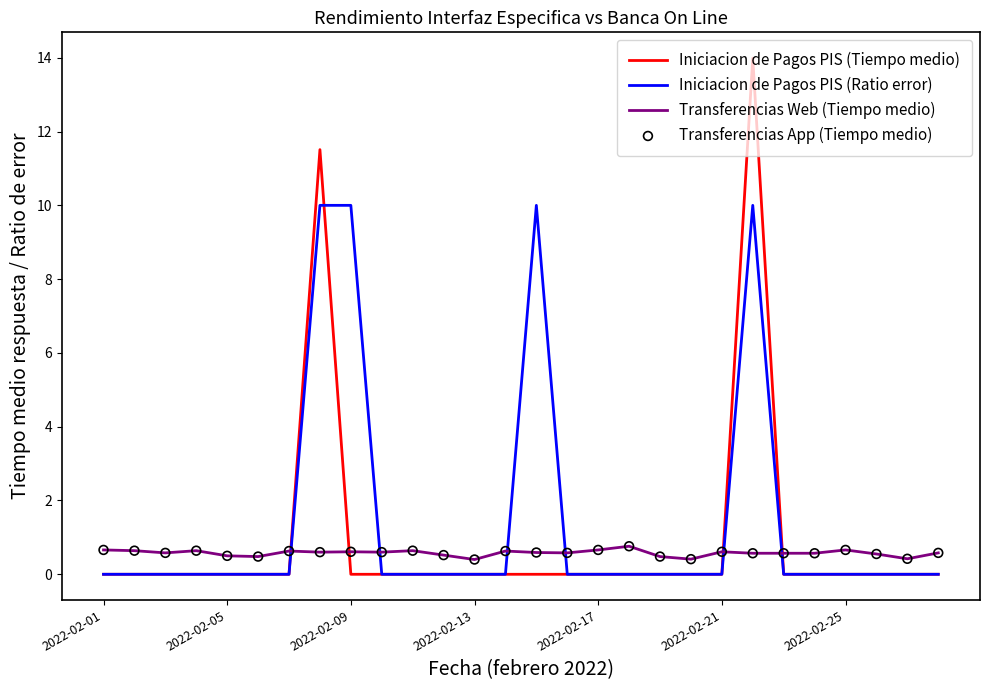

Which series has the largest range (max minus min)?

Iniciacion de Pagos PIS (Tiempo medio)